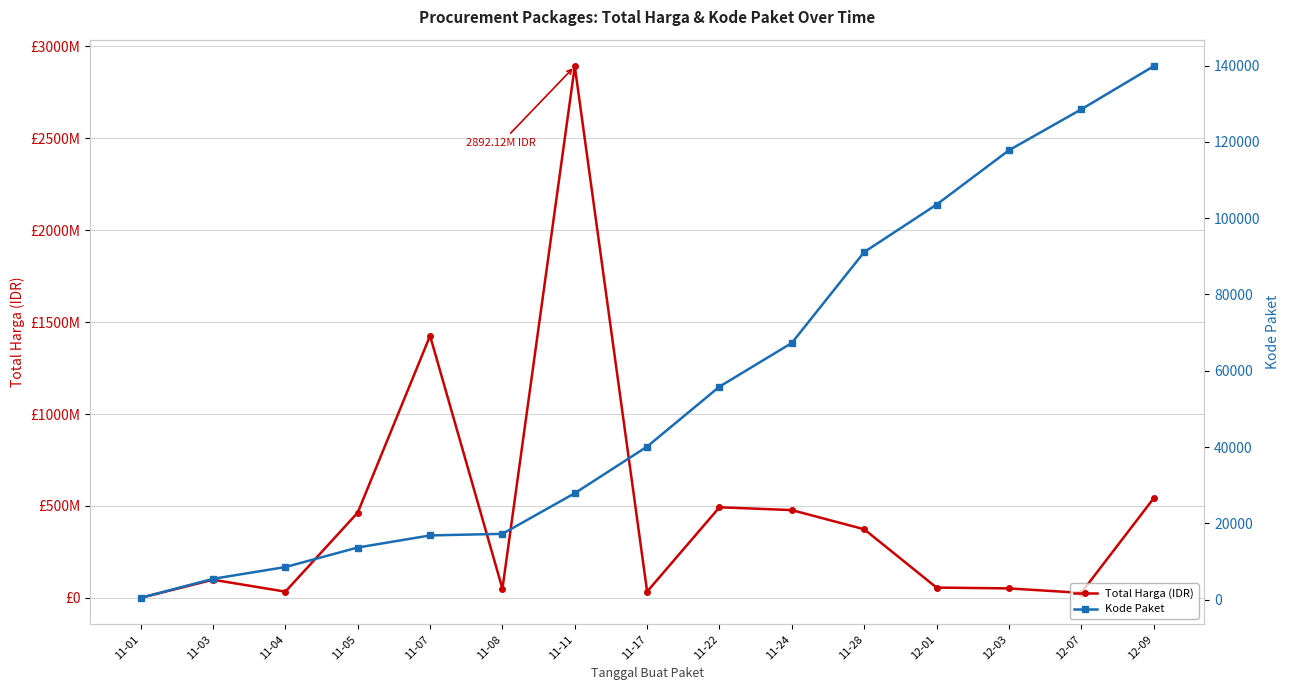

What is the label of the 7th point from the left?

11-11